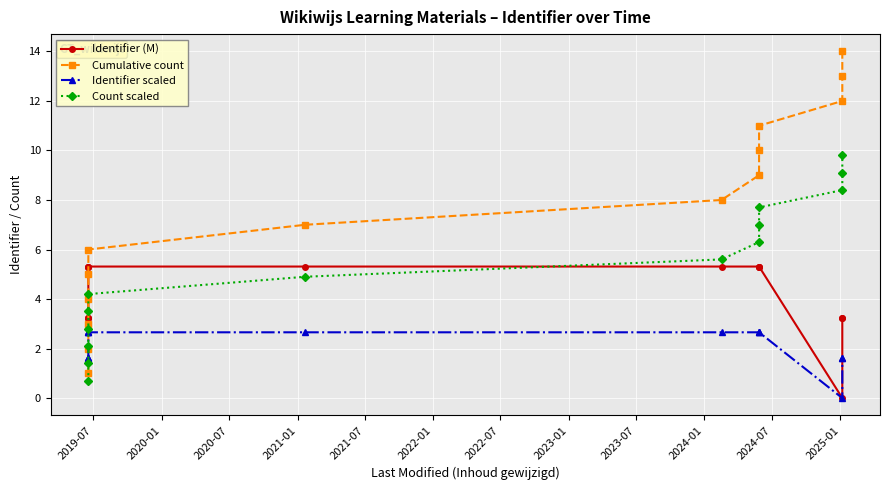

At how many categories does at least one series exceed 9?

5